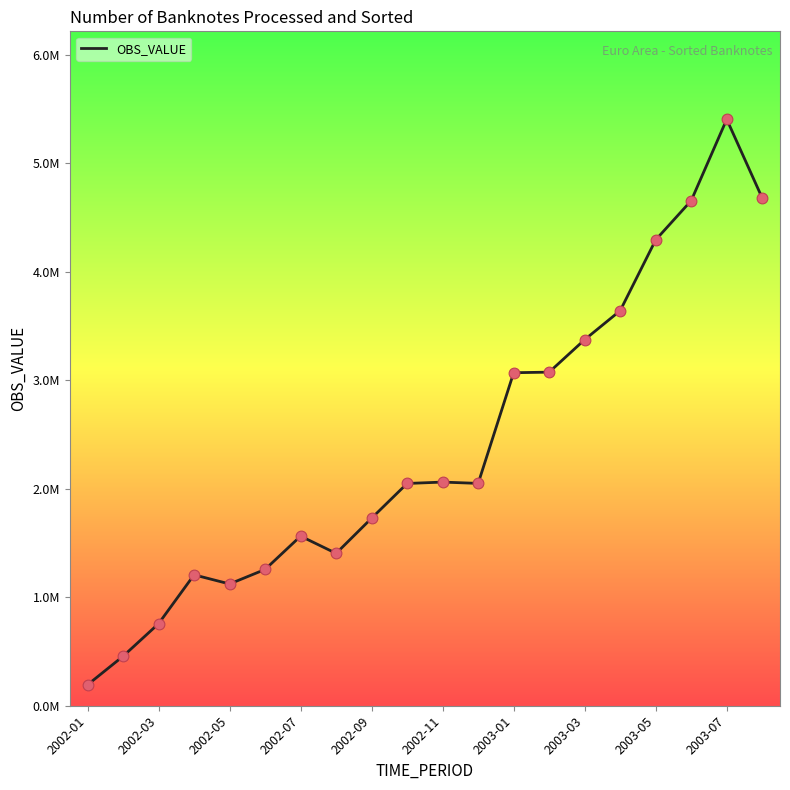

Is this an area chart (filled region under the line)?

No